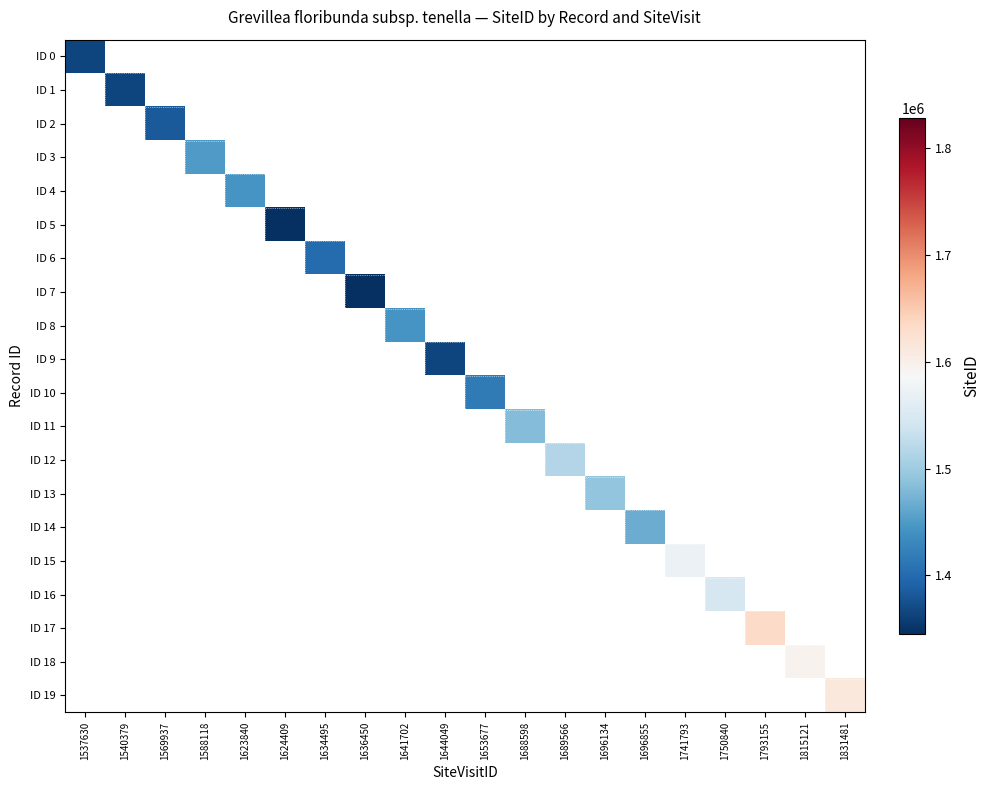

Is the value of ID 5 at 1793155 greater than the value of ID 7 at 1815121?

No